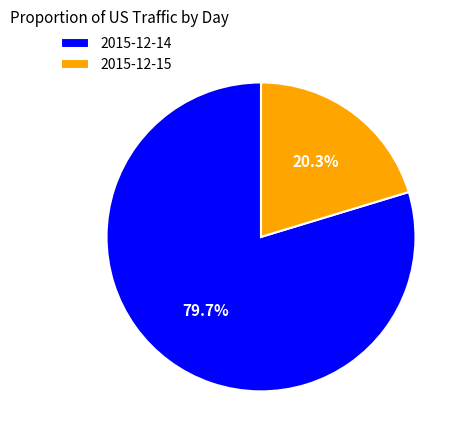

To the nearest percent, what is the difference between the largest and smallest slice percentages?

59%